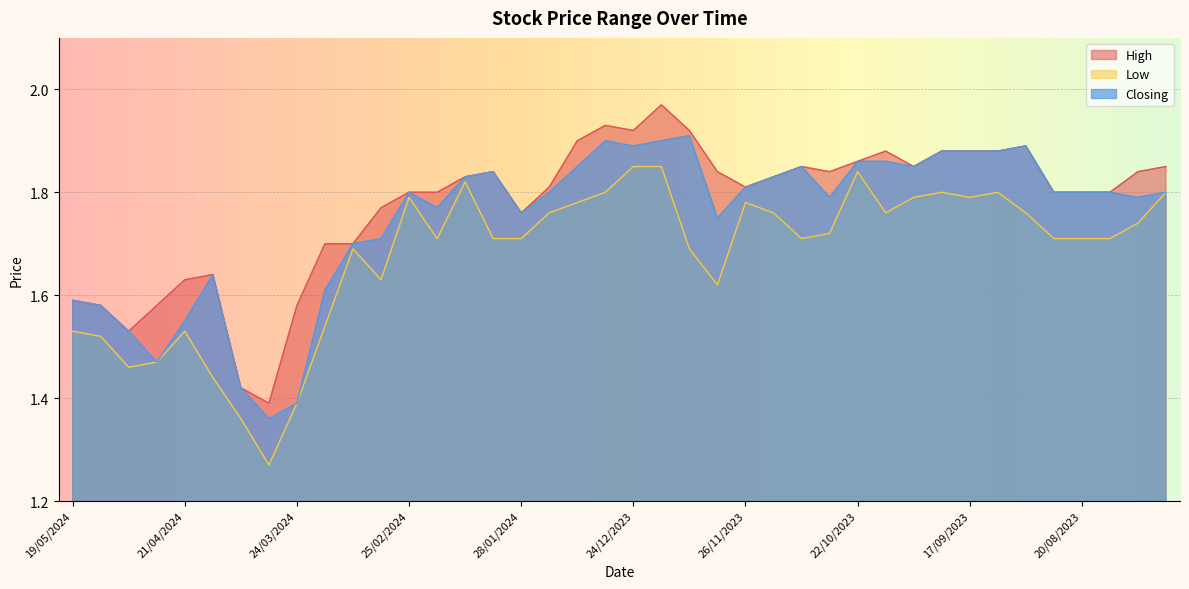

List the series in order of their peak value, lowest first.

Low, Closing, High